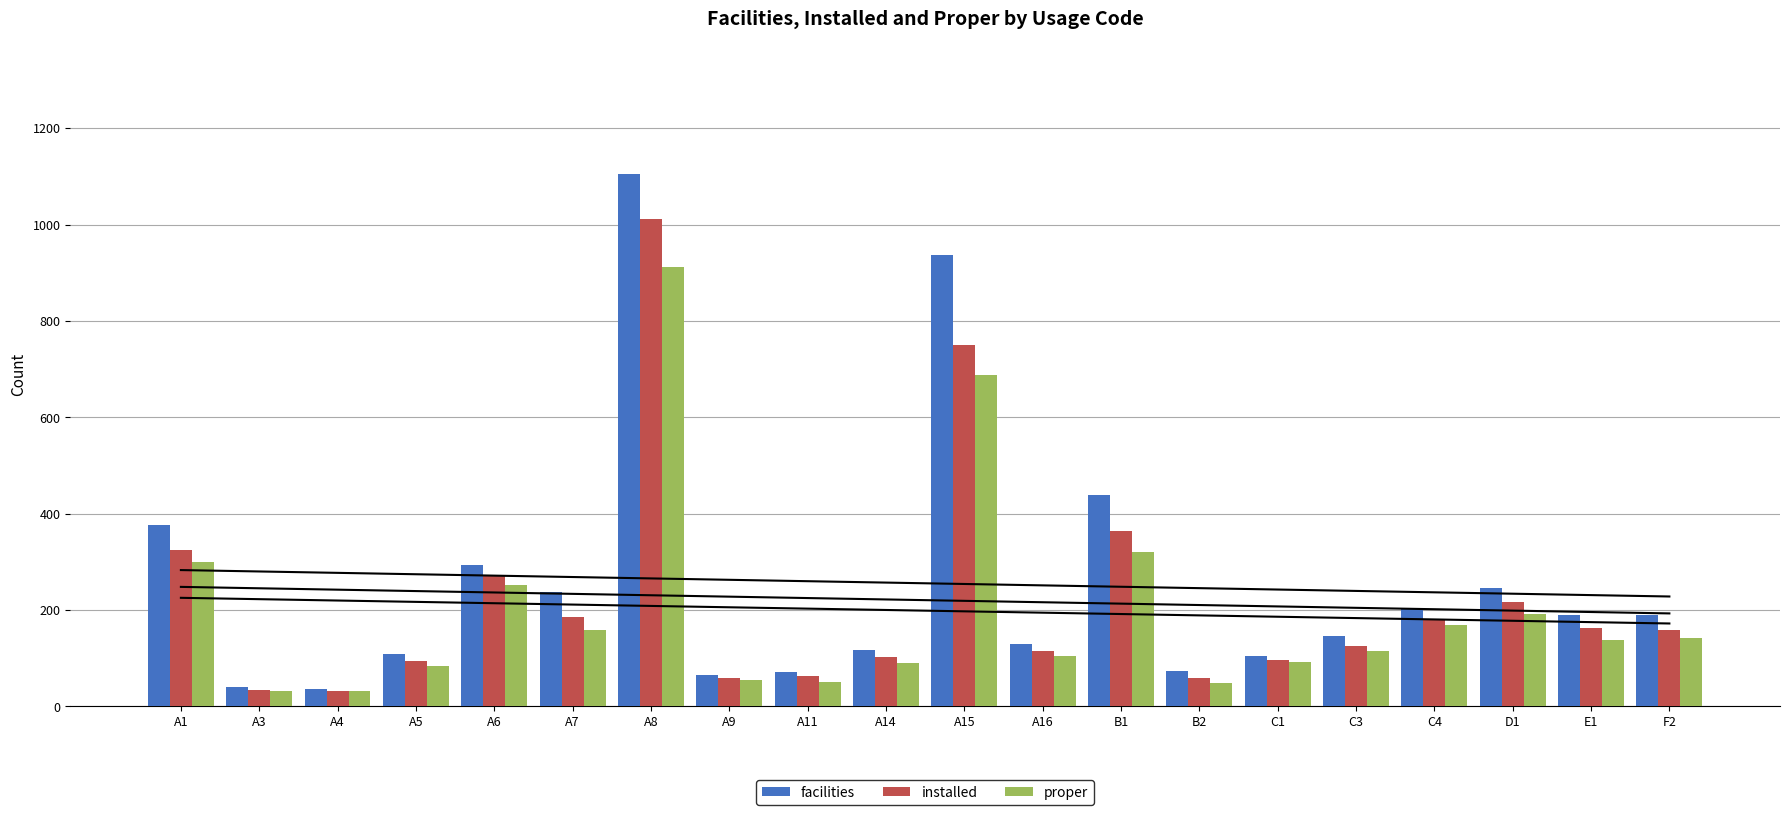

What is the label of the 12th bar from the right?

A11